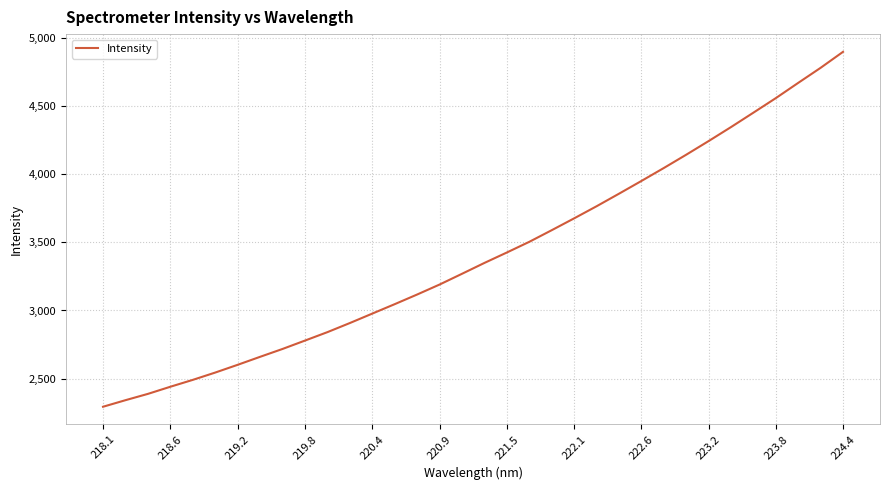

What is the difference between the maximum and minimum values?

2608.3